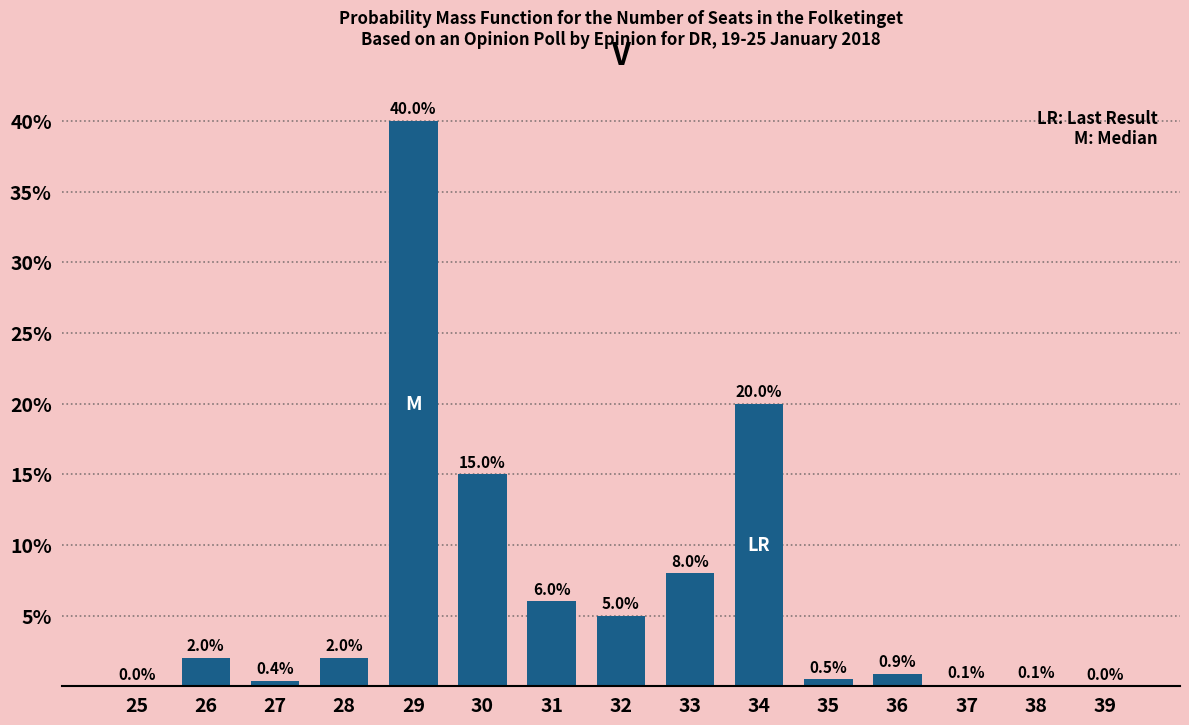

Reading right to left, extract all data points from this chart.

39=0.0	38=0.1	37=0.1	36=0.9	35=0.5	34=20.0	33=8.0	32=5.0	31=6.0	30=15.0	29=40.0	28=2.0	27=0.4	26=2.0	25=0.0